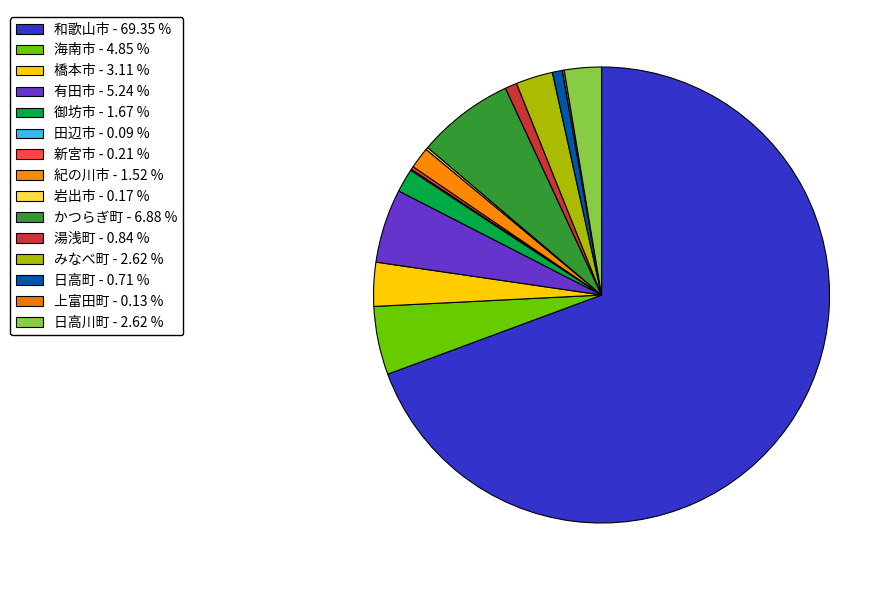

What is the majority slice?

和歌山市